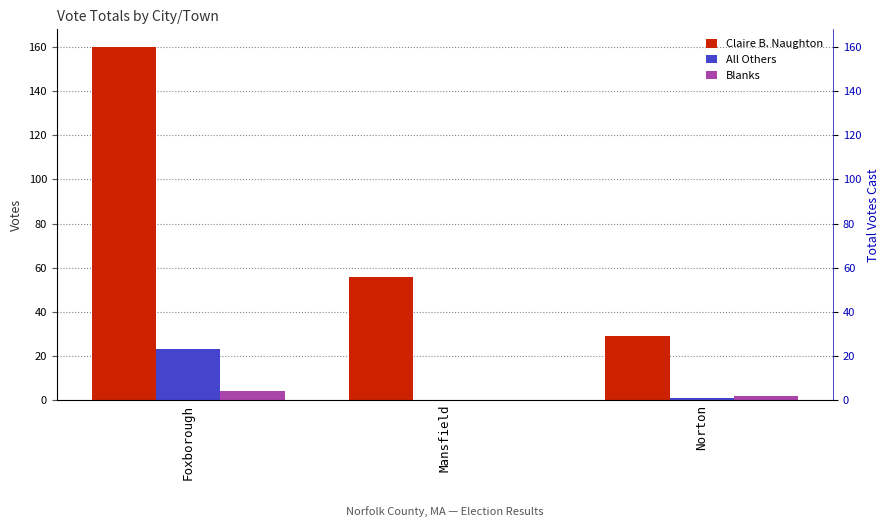

Rank the categories by Blanks value from lowest to highest.

Mansfield, Norton, Foxborough